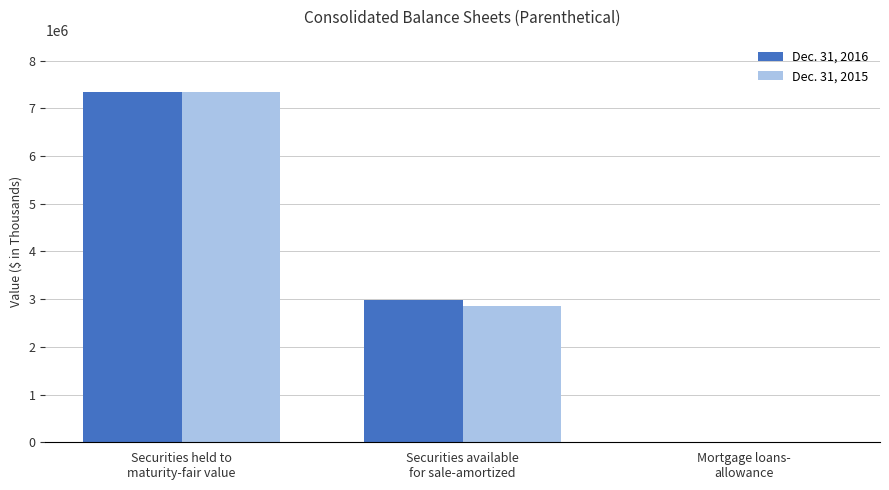

What is the maximum value for Dec. 31, 2016?

7337611